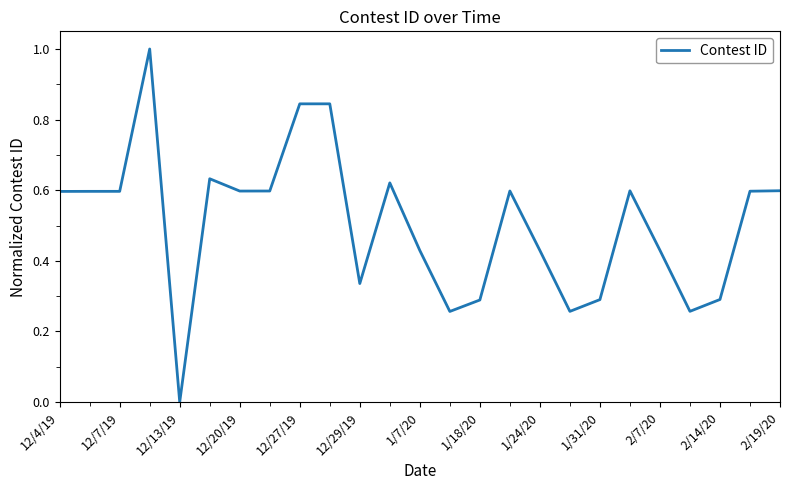

What is the difference between the maximum and minimum values?

1.0